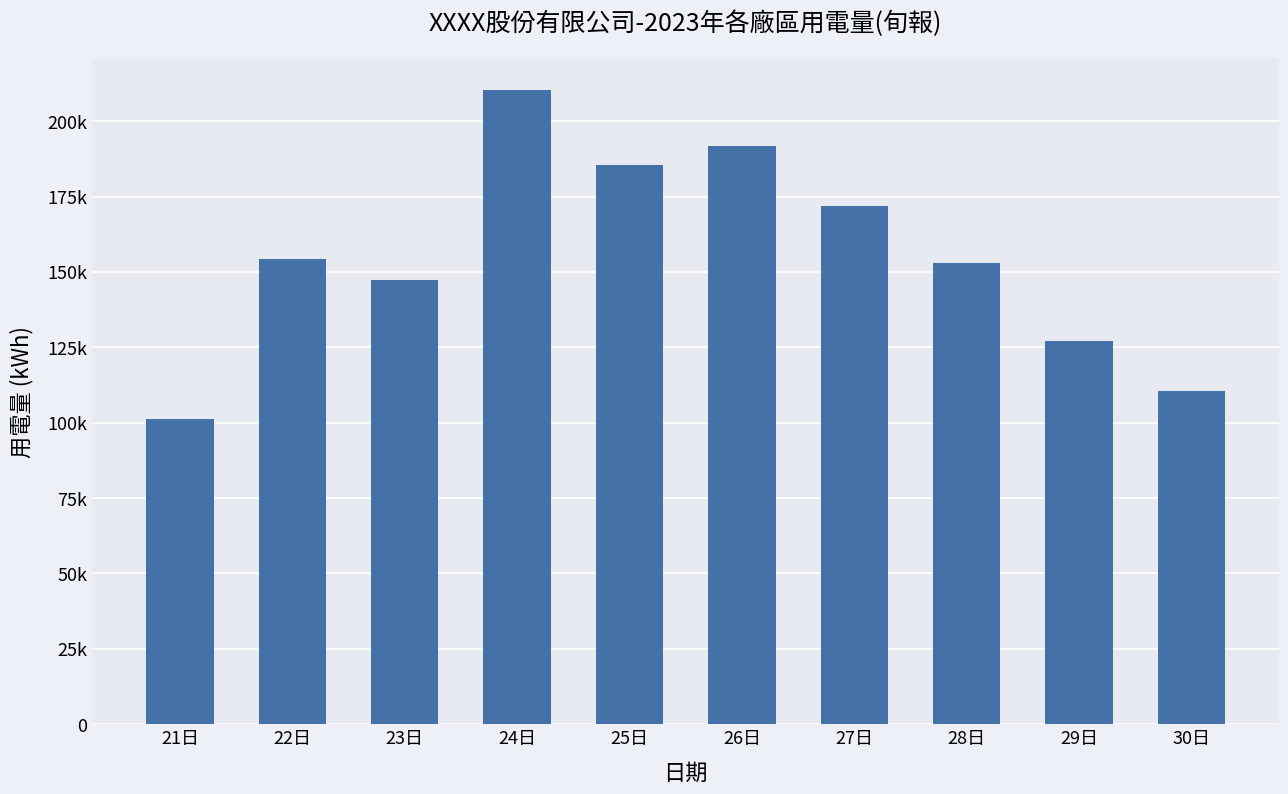

Are the bars horizontal?

No